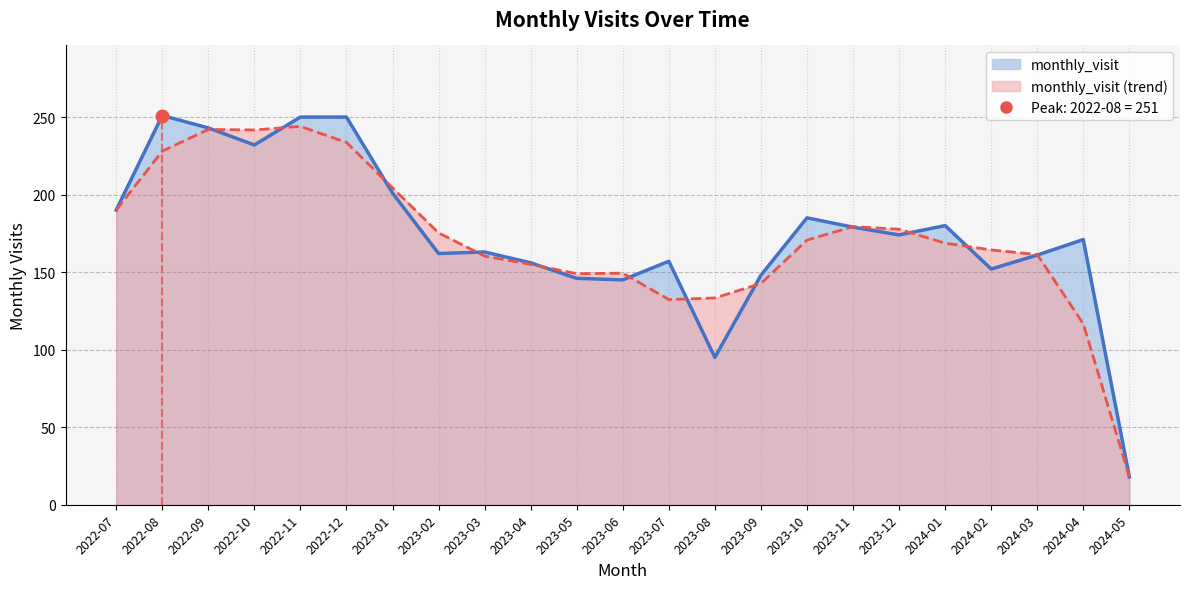

What is the change in value from 2024-01 to 2024-03?

-19